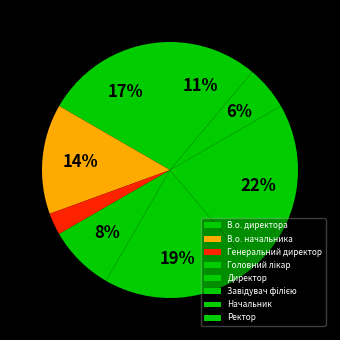

What is the smallest slice in the pie chart?

Генеральний директор